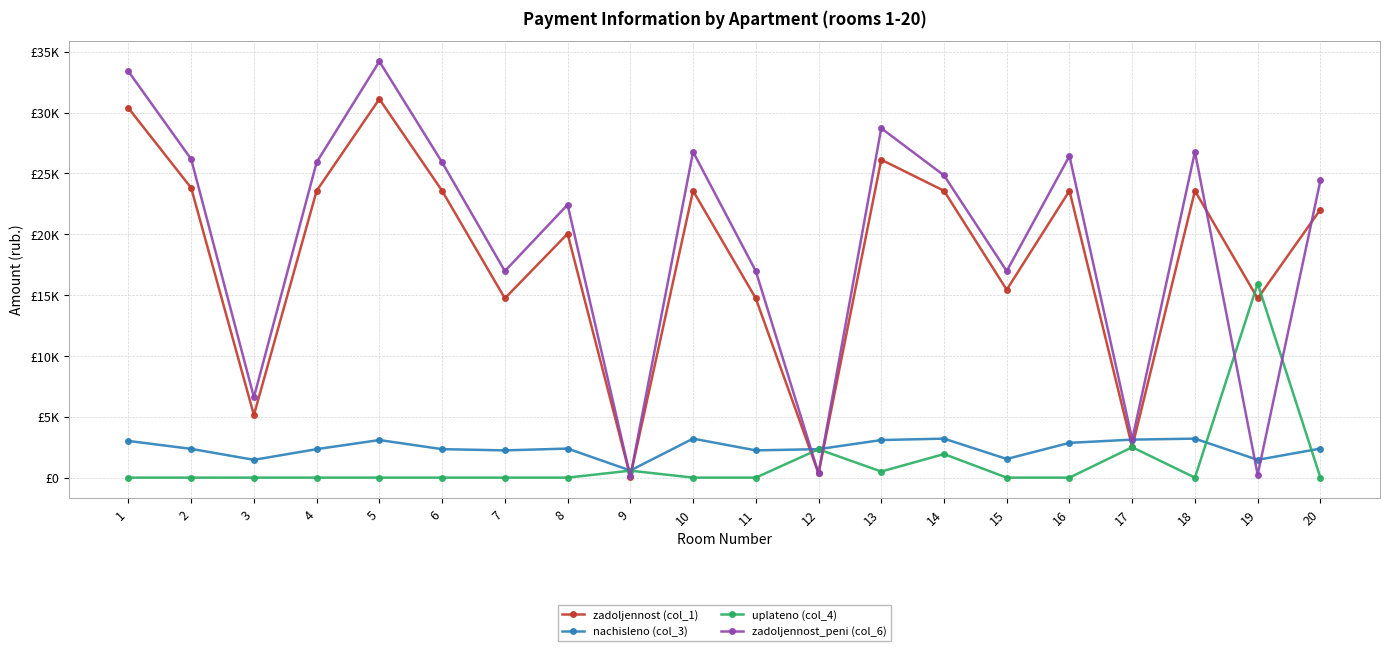

Between which two adjacent categories do zadoljennost (col_1) and nachisleno (col_3) first intersect?

8 and 9